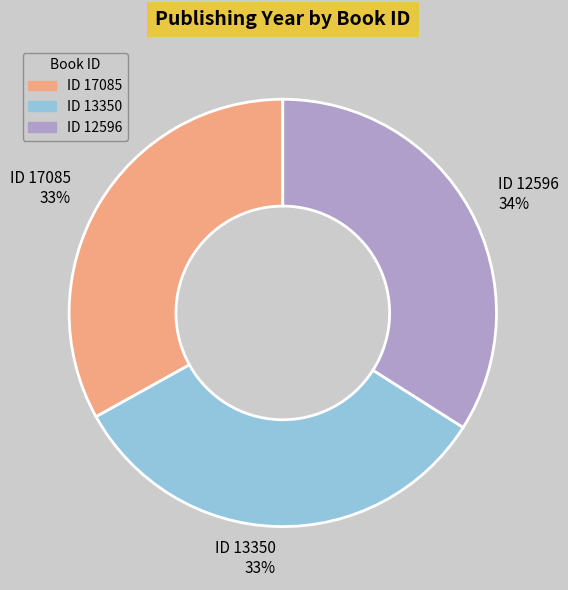

To the nearest percent, what is the average slice percentage?

33%